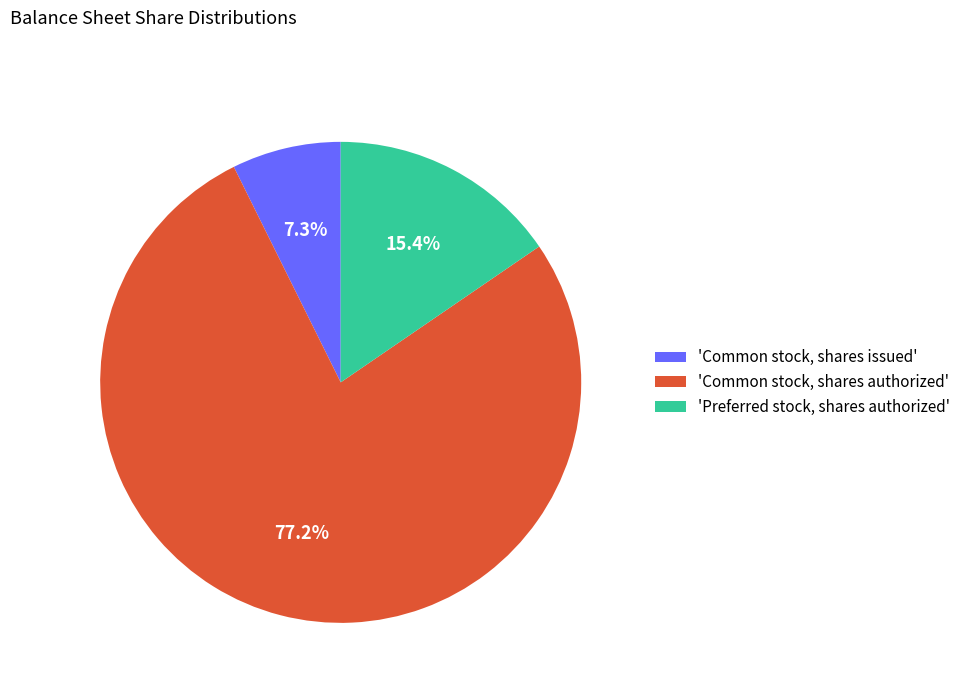

Between 'Preferred stock, shares authorized' and 'Common stock, shares issued', which is larger?

'Preferred stock, shares authorized'